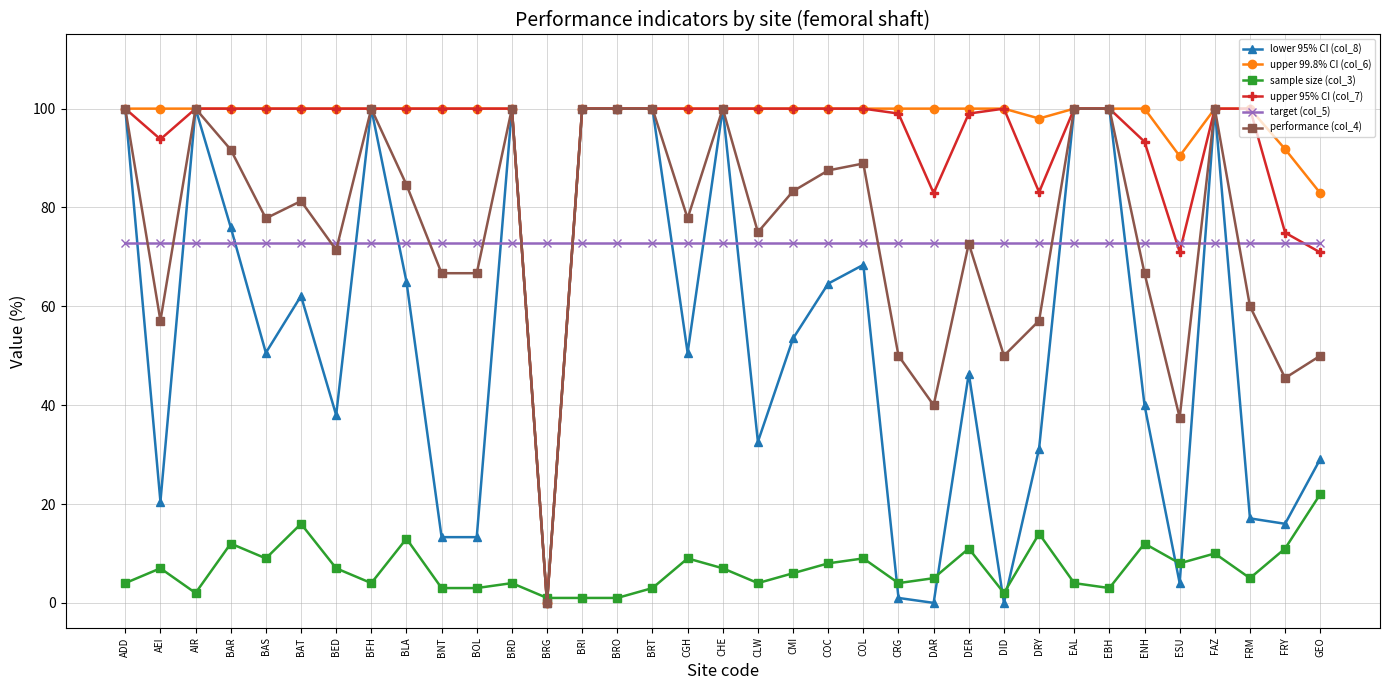

What is the highest value of the performance (col_4) series?

100.0